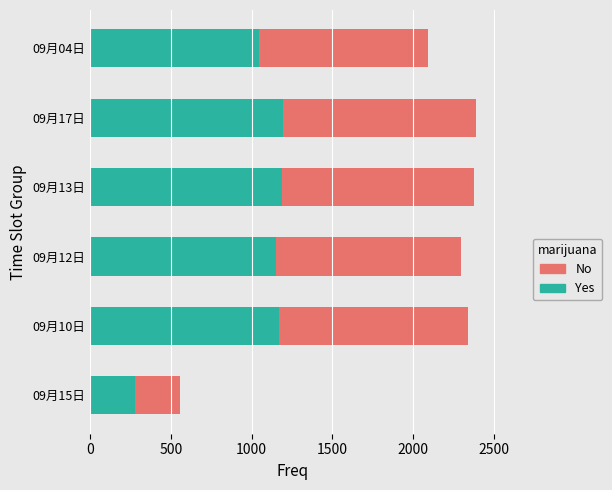

What is the average value of the Yes series?

1004